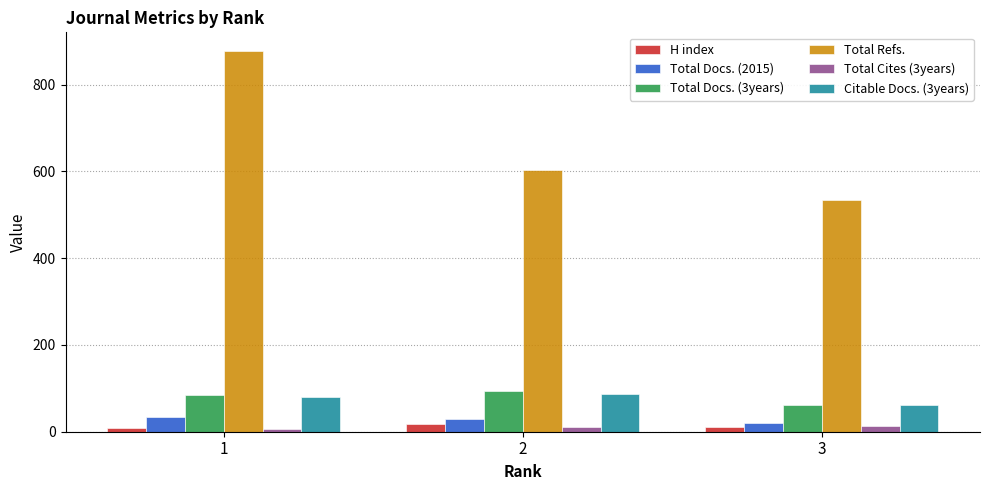

The value of Total Docs. (2015) at 1 is 33. True or false?

True